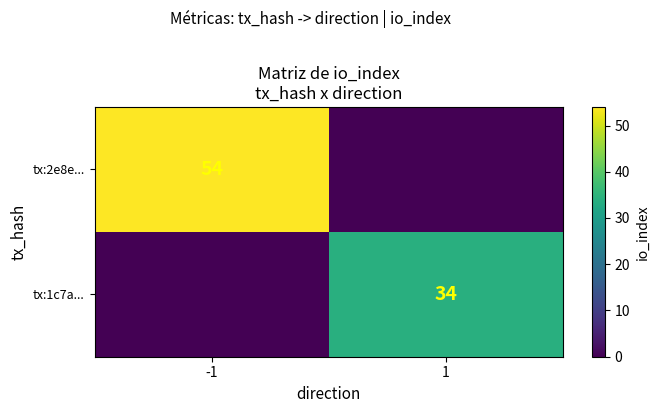

True or false: tx:1c7a... has a value of 58 at 1.

False